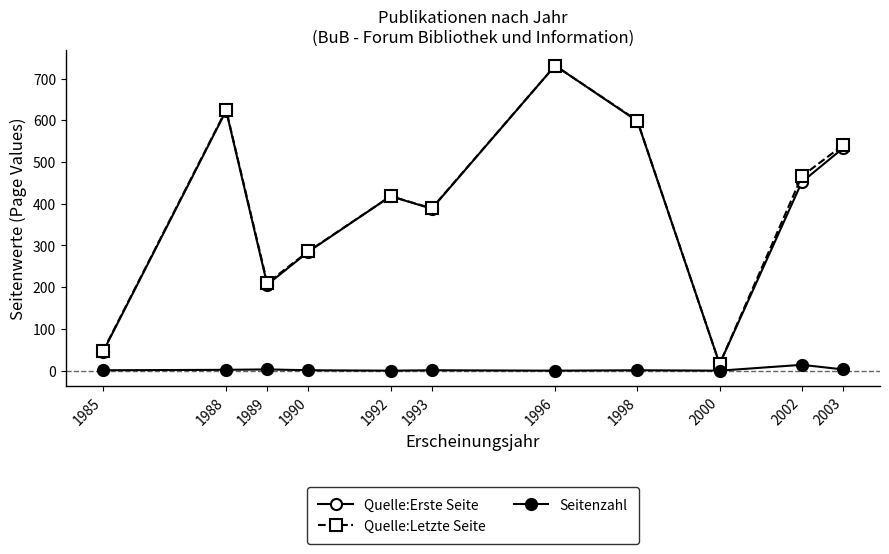

Is it true that Seitenzahl equals 0 at 1996?

True